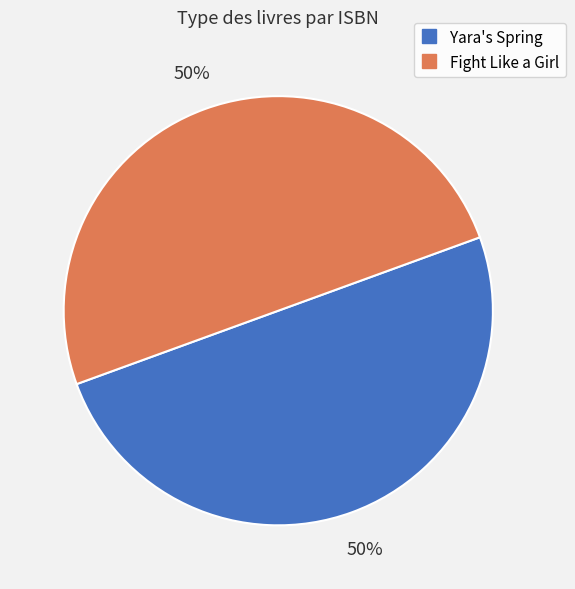

To the nearest percent, what percentage of the pie is Yara's Spring?

50%